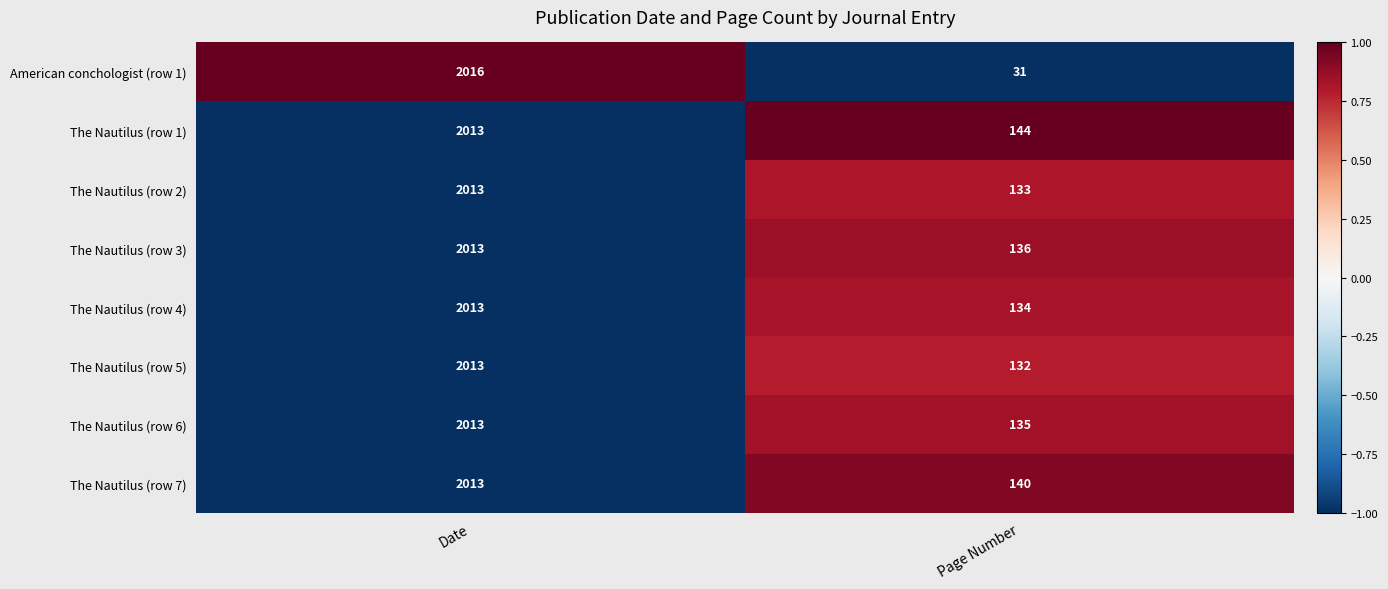

How many series are shown in this chart?

8